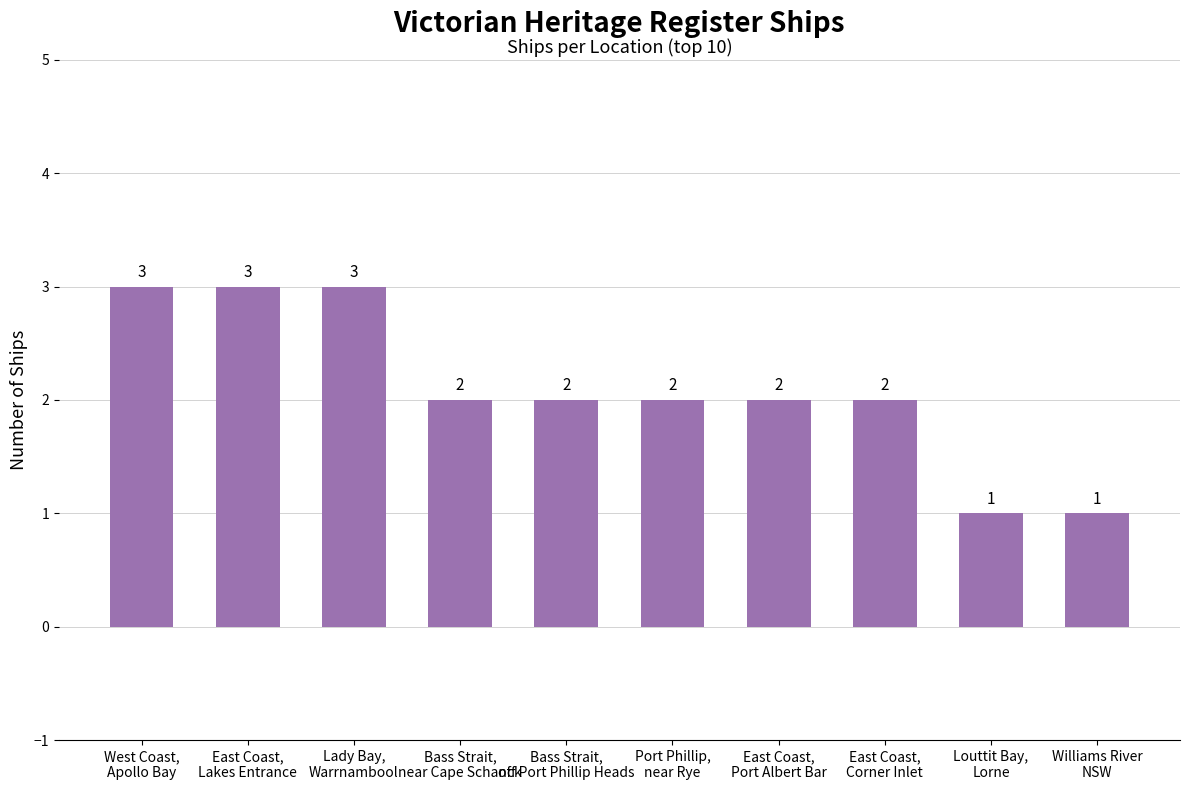

Count the number of data series in this chart.

1